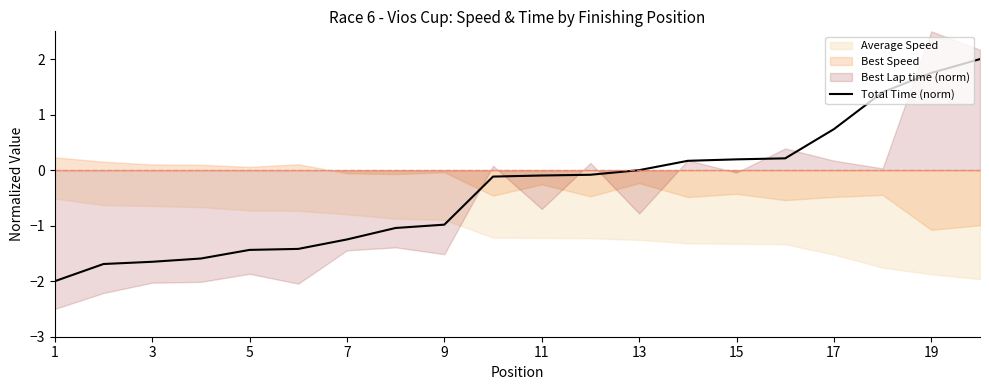

The Total Time (norm) series shows 0.2 at 15. True or false?

True